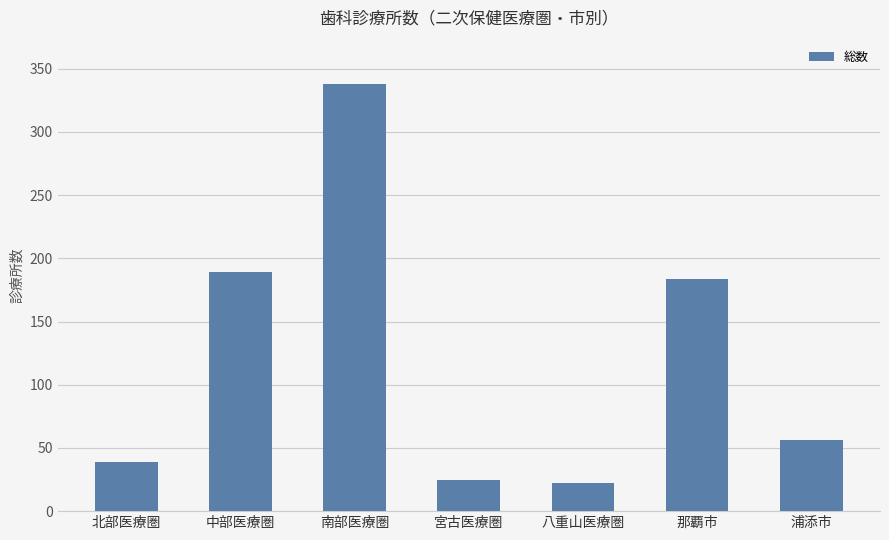

Rank the categories by value from highest to lowest.

南部医療圏, 中部医療圏, 那覇市, 浦添市, 北部医療圏, 宮古医療圏, 八重山医療圏